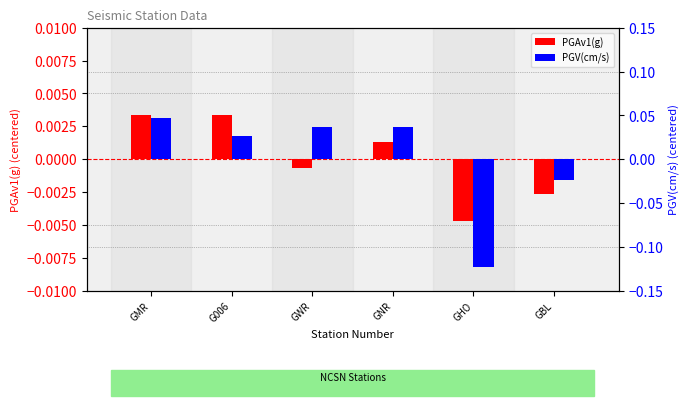

How many distinct data groups are displayed?

2